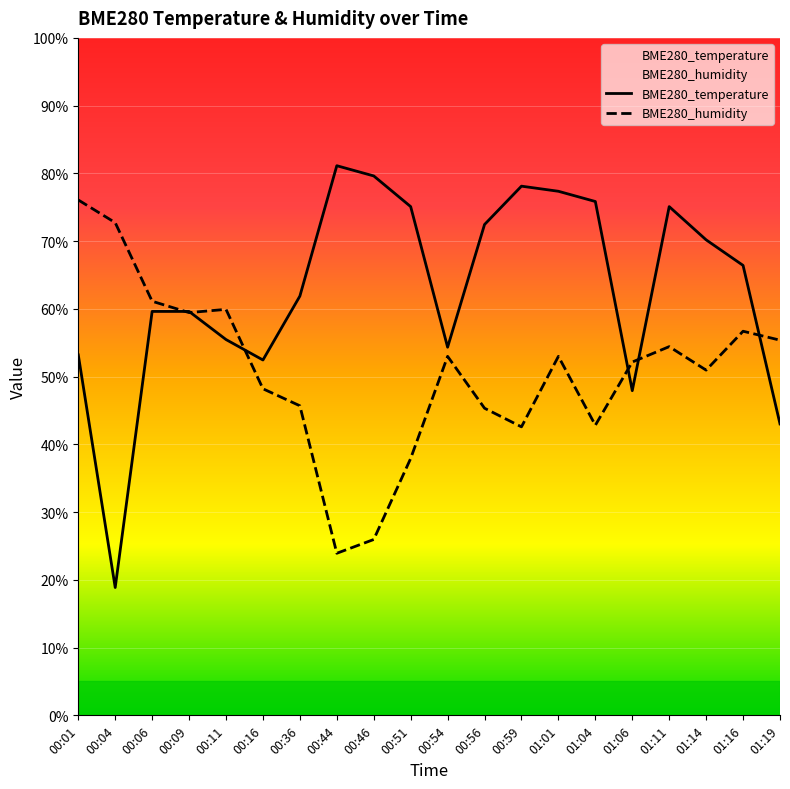

List the labels in order of BME280_humidity value, largest first.

00:01, 00:04, 00:06, 00:11, 00:09, 01:16, 01:19, 01:11, 00:54, 01:01, 01:06, 01:14, 00:16, 00:36, 00:56, 01:04, 00:59, 00:51, 00:46, 00:44